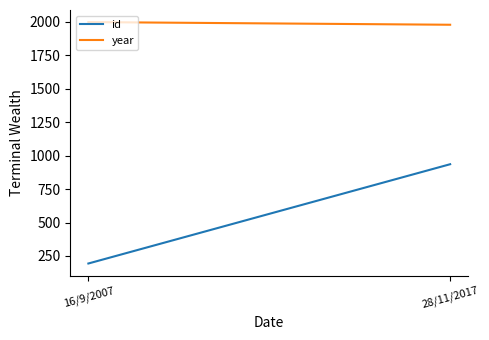

Reading left to right, what are all the values shown in this chart?

id: 194	935
year: 1996	1976